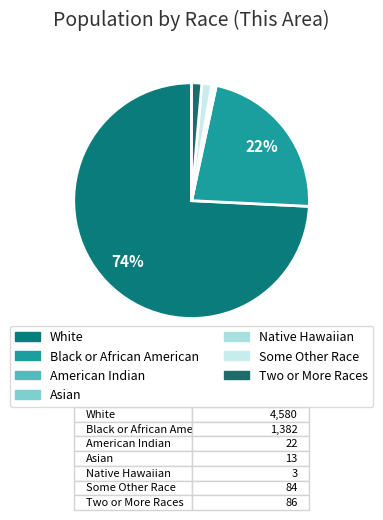

Count the number of slices in the pie.

7